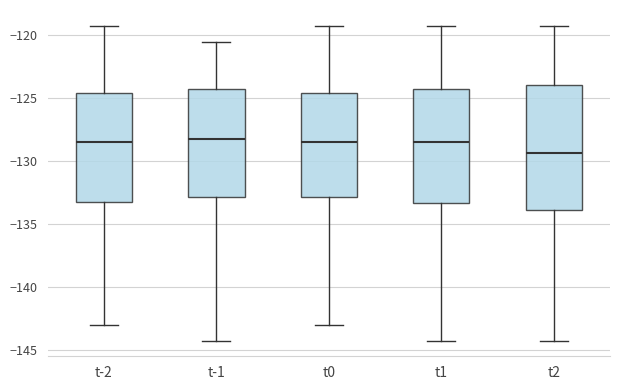

Which box is the tallest, from its lower edge to its upper edge?

t2